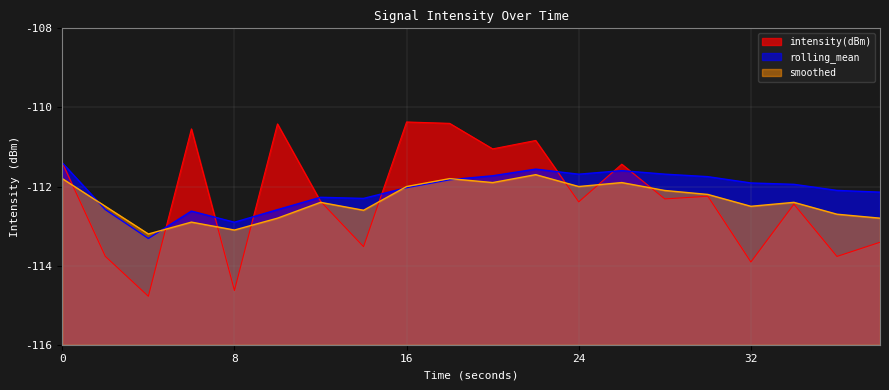

What is the value of the smoothed point at the 12th from the left?

-111.7